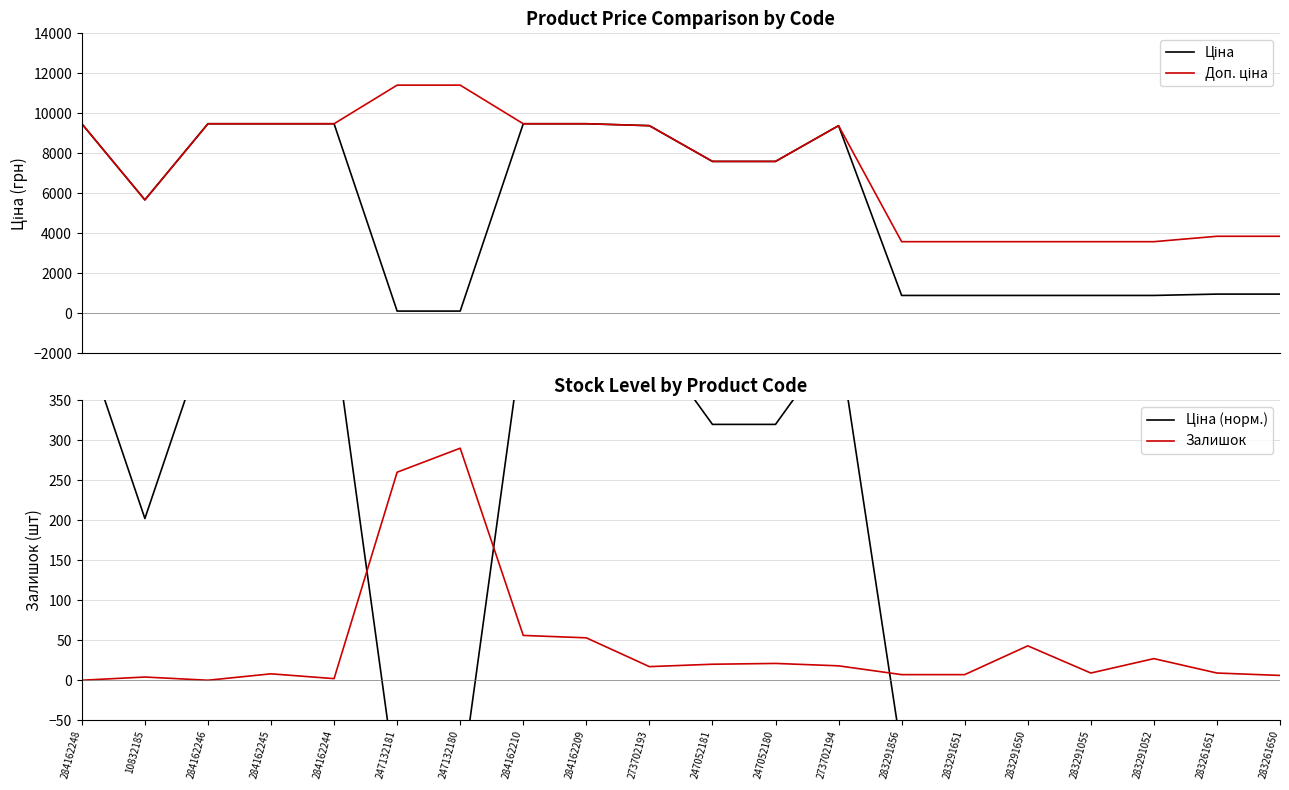

At which label is Ціна closest to 4797?

10832185